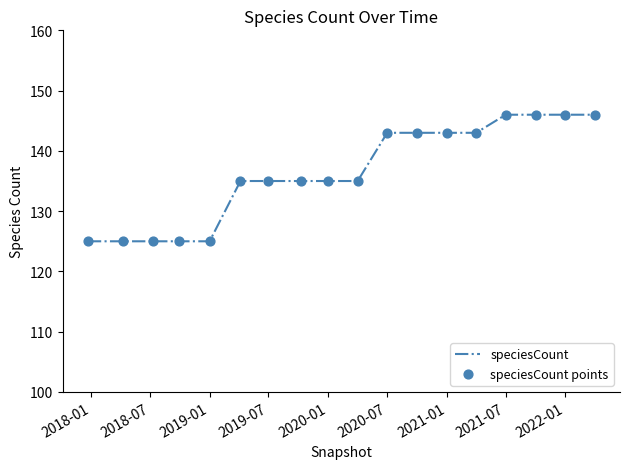

What is the smallest value displayed?

125